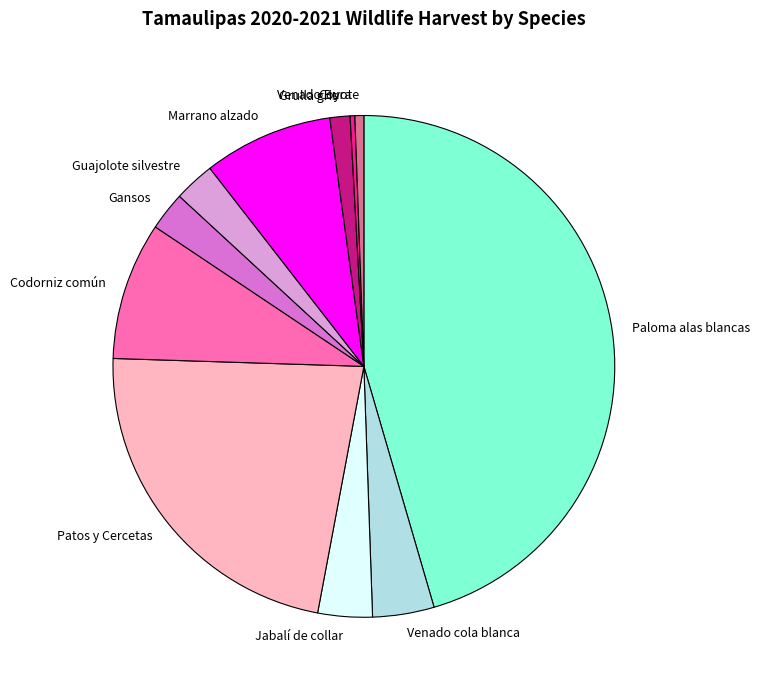

Which slice is the largest?

Paloma alas blancas